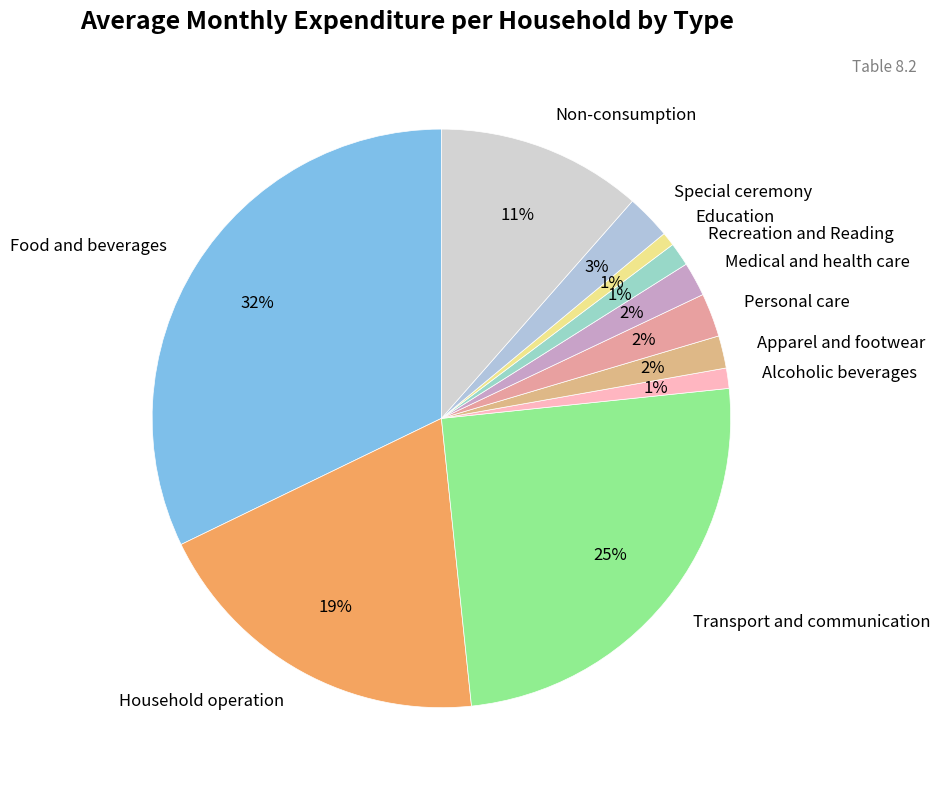

Count the number of slices in the pie.

11